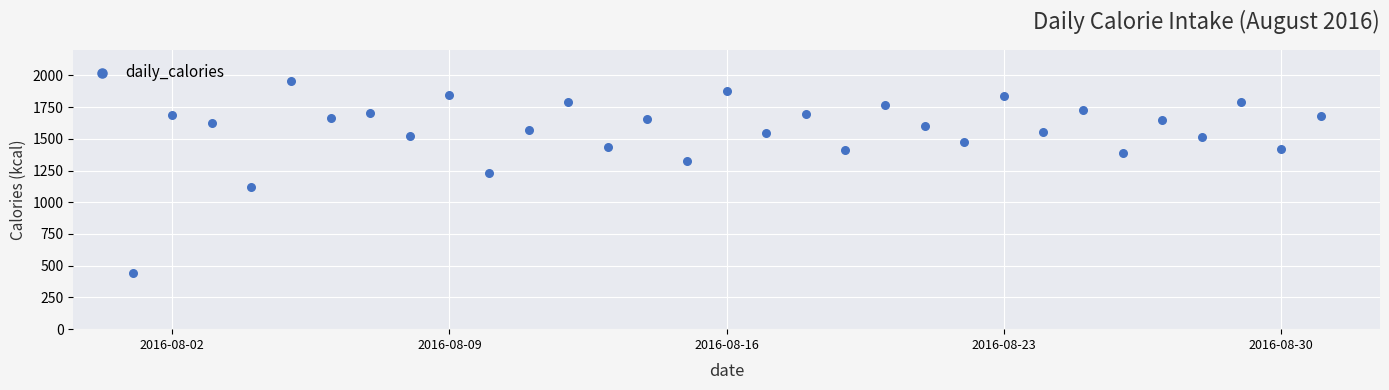

What is the range of X values (max minus min)?

30